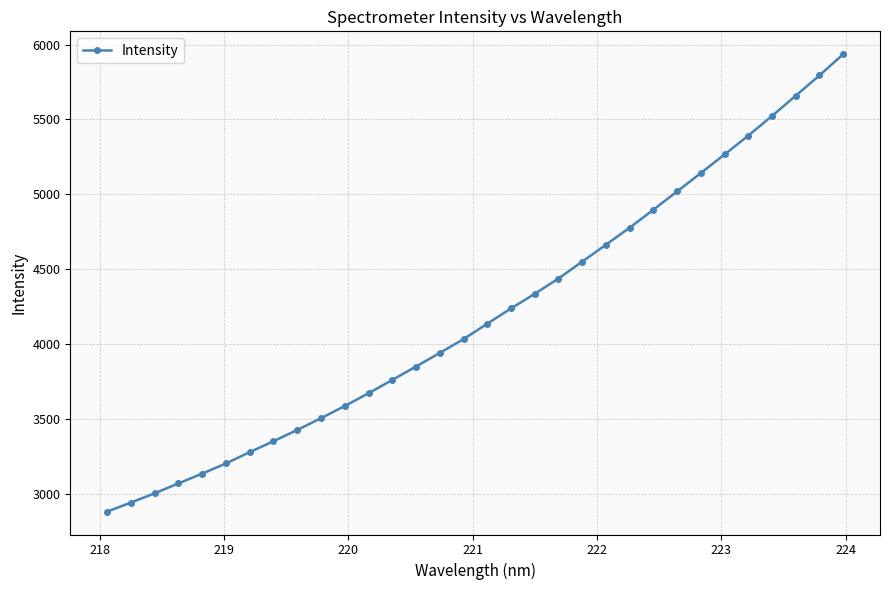

What is the difference between the second highest and minimum values?

2914.1